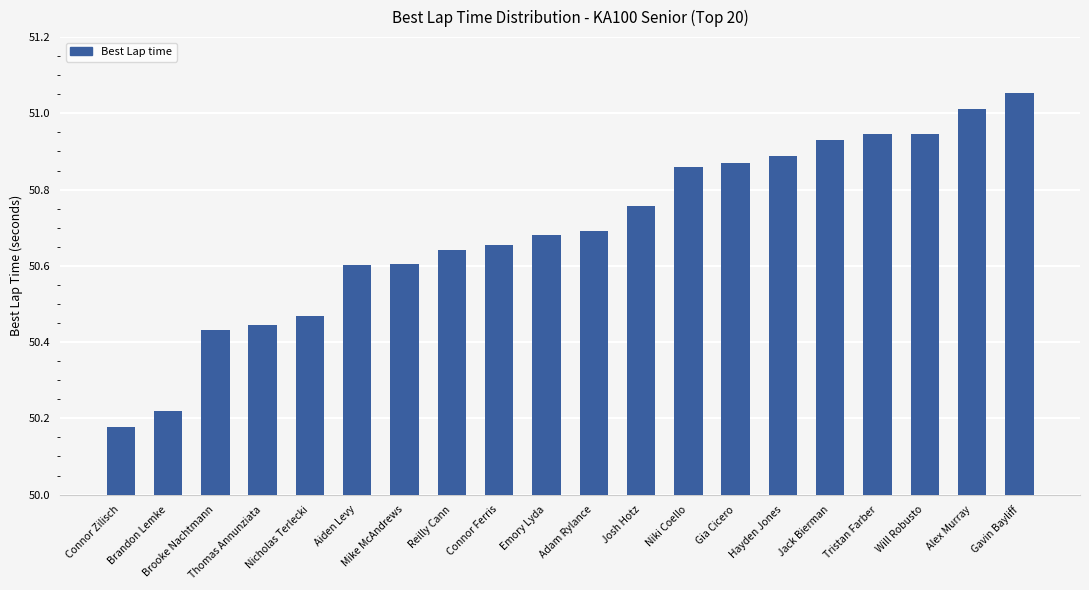

The value at Adam Rylance is 86.3. True or false?

False